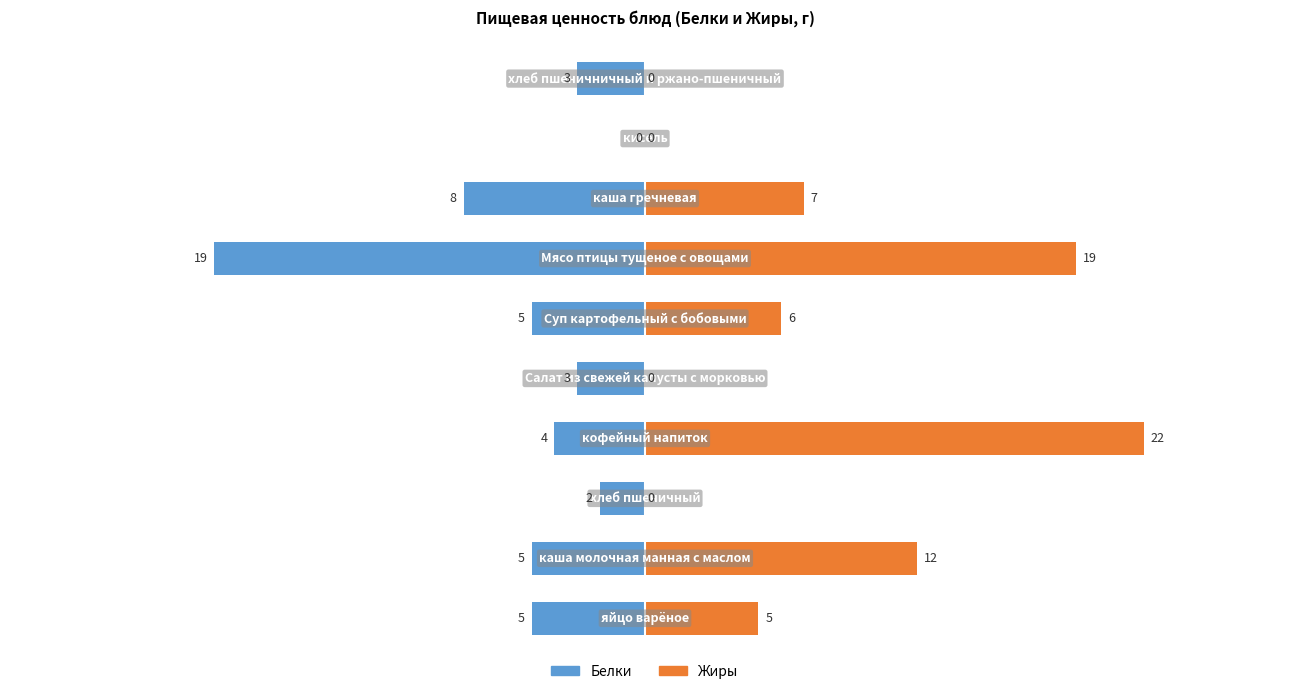

What is the maximum value for Жиры?

22